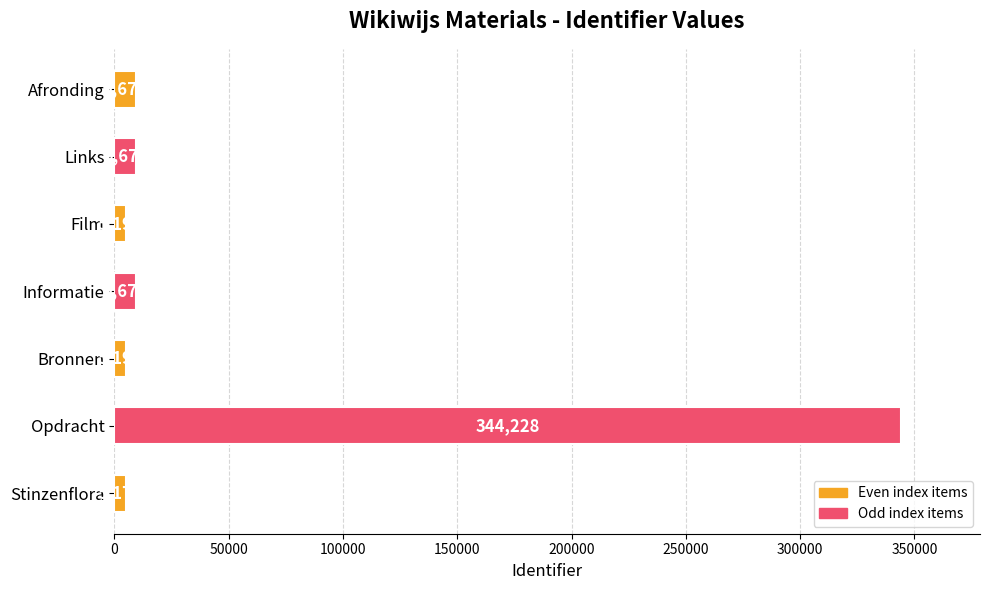

How many series are shown in this chart?

1